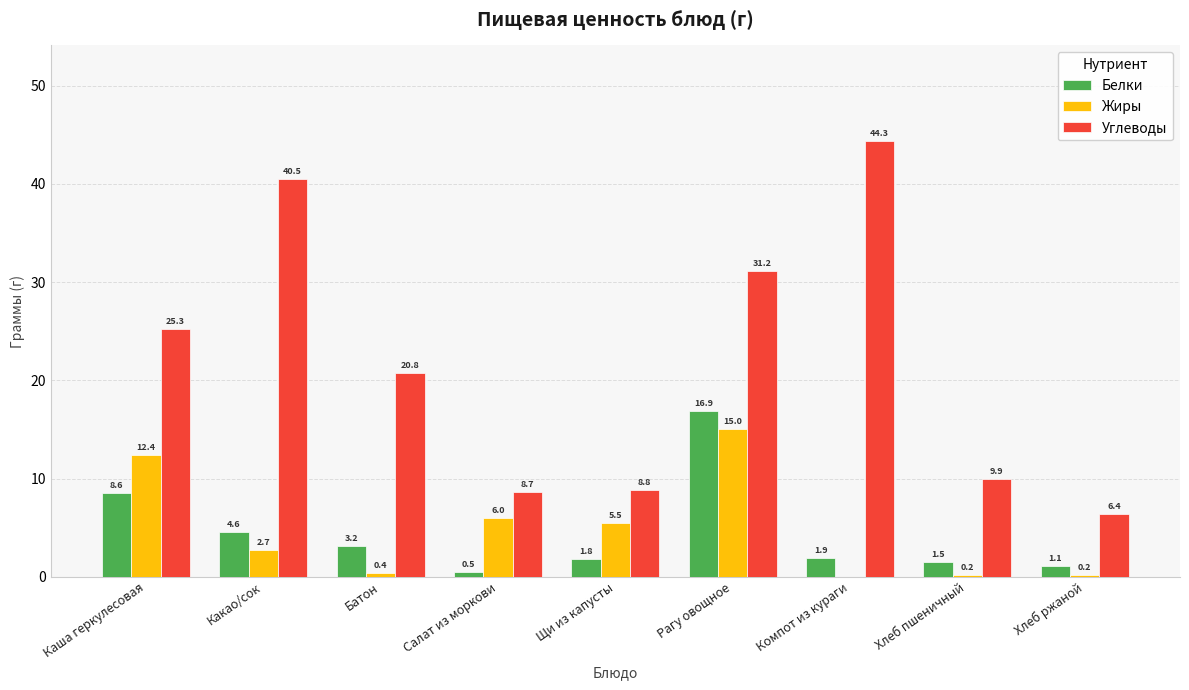

Where is Жиры nearest to the value 7?

Салат из моркови